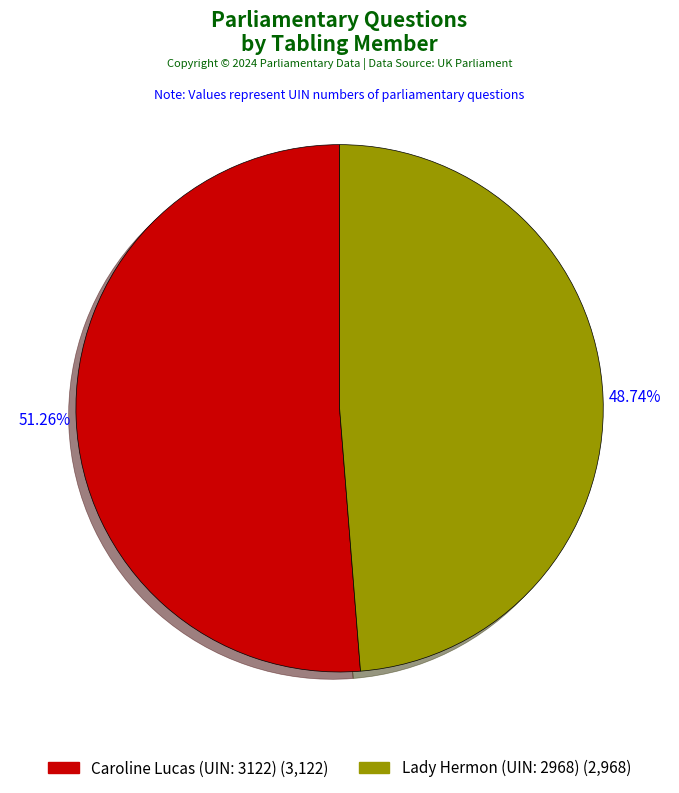

Is it true that Caroline Lucas (UIN: 3122) is 51% of the pie?

True